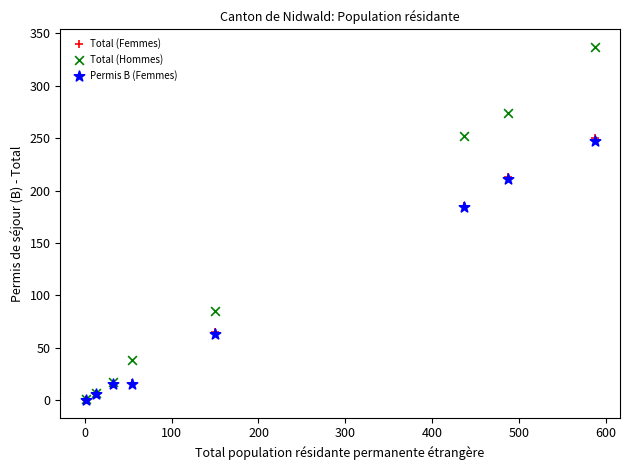

What are all the series names shown in the legend?

Total (Femmes), Total (Hommes), Permis B (Femmes)